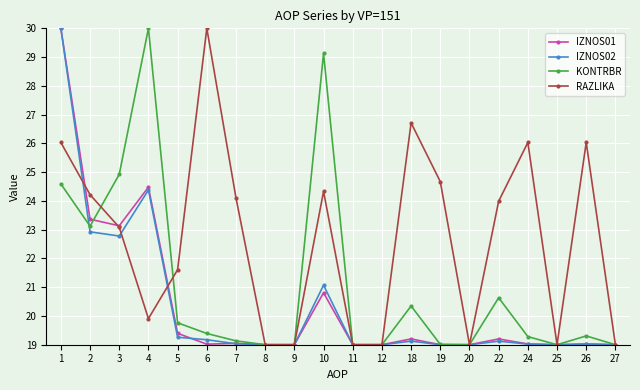

Between 8 and 24, which series saw the biggest shift?

RAZLIKA